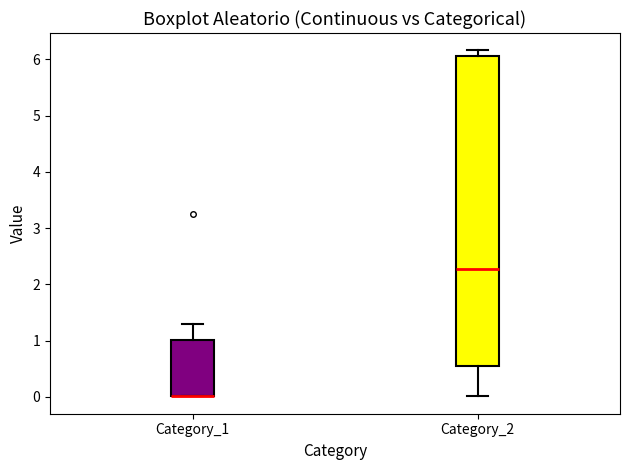

Where does the upper whisker of the box for Category_1 end on the y-axis? The values are not printed on the chart, so give them approximately, as read against the axis.

1.3